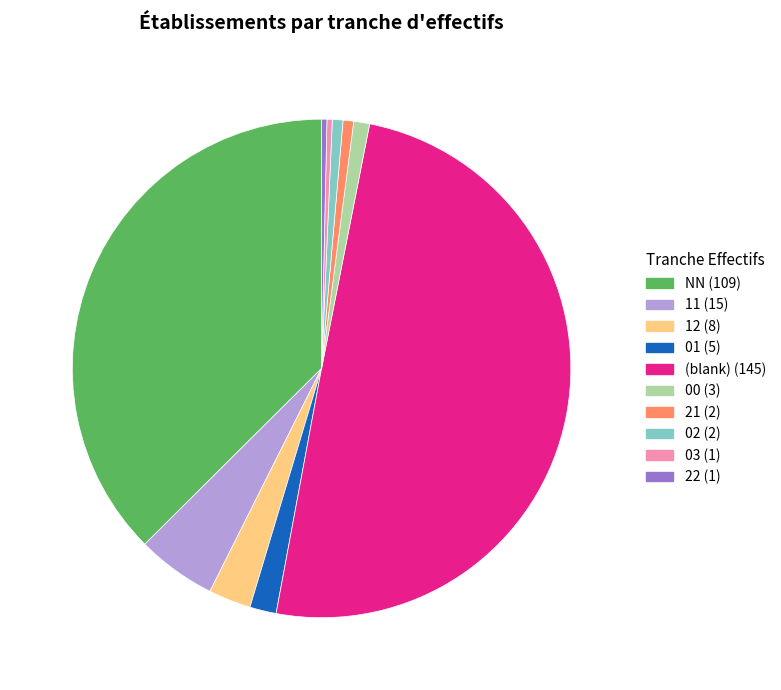

Count the number of slices in the pie.

10